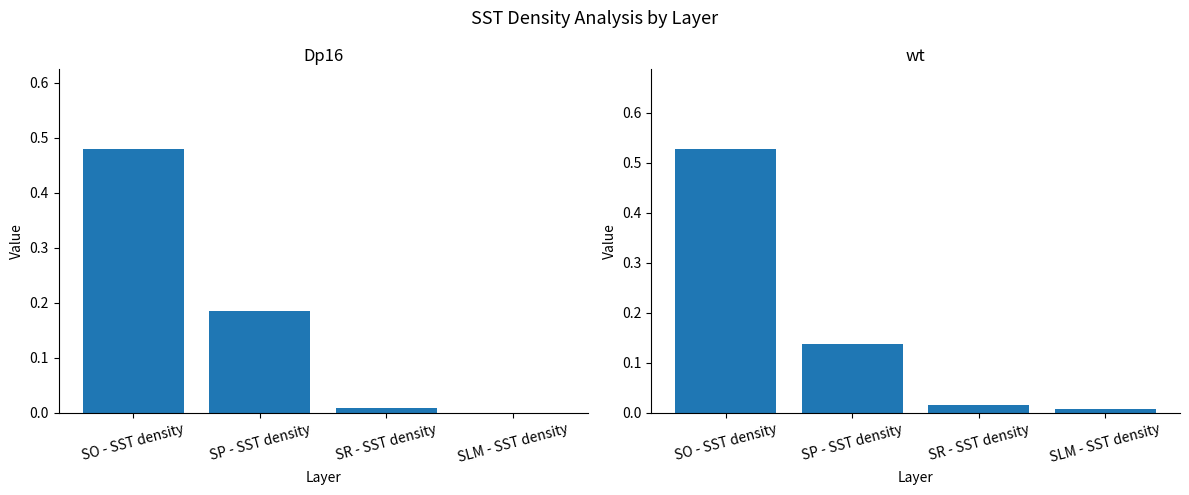

Rank the series by their average value, from lowest to highest.

Dp16, wt